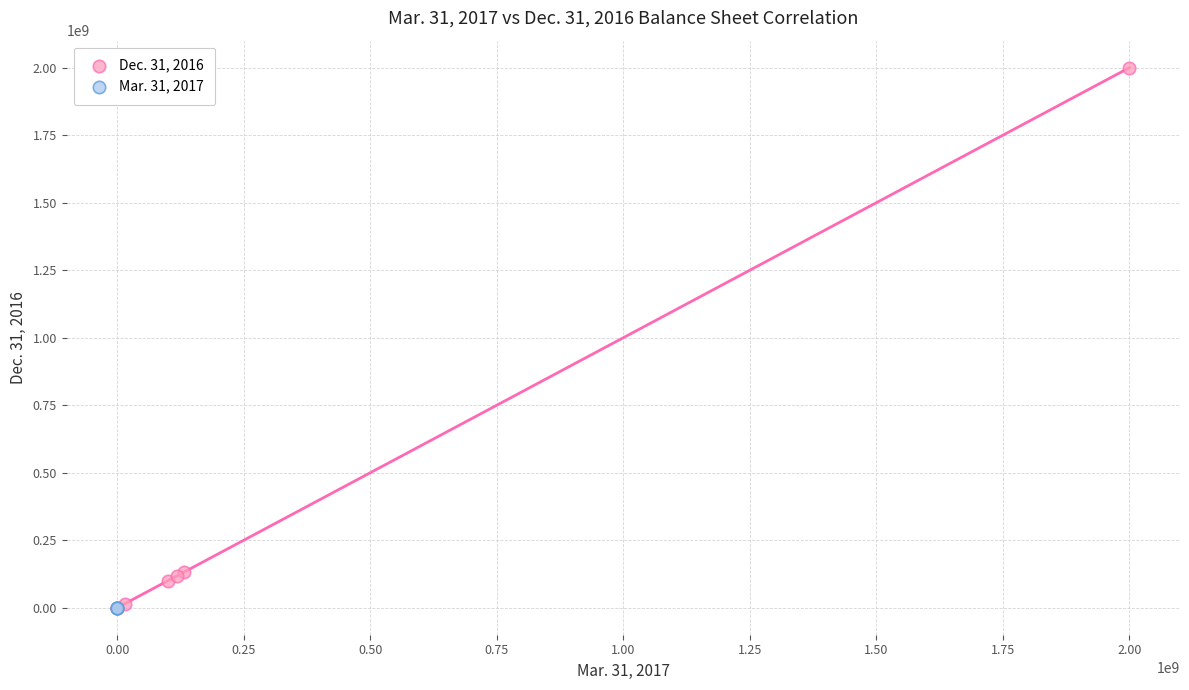

Which series contains the highest Y value?

Dec. 31, 2016